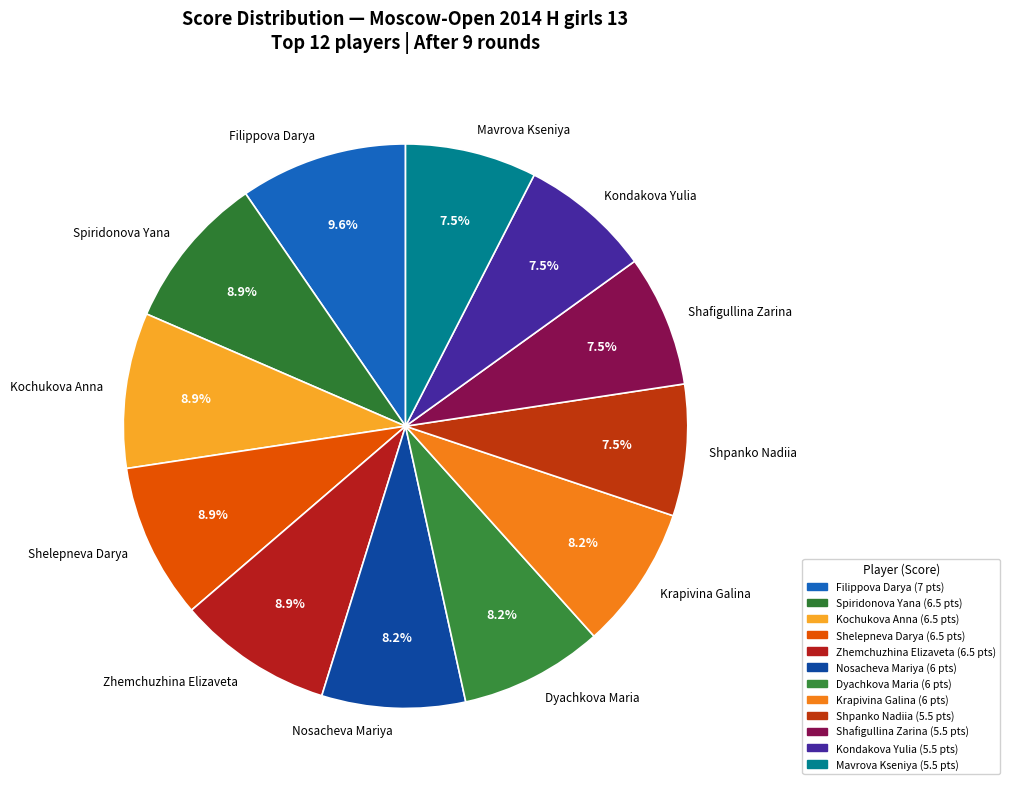

Is Zhemchuzhina Elizaveta the majority of the pie?

No